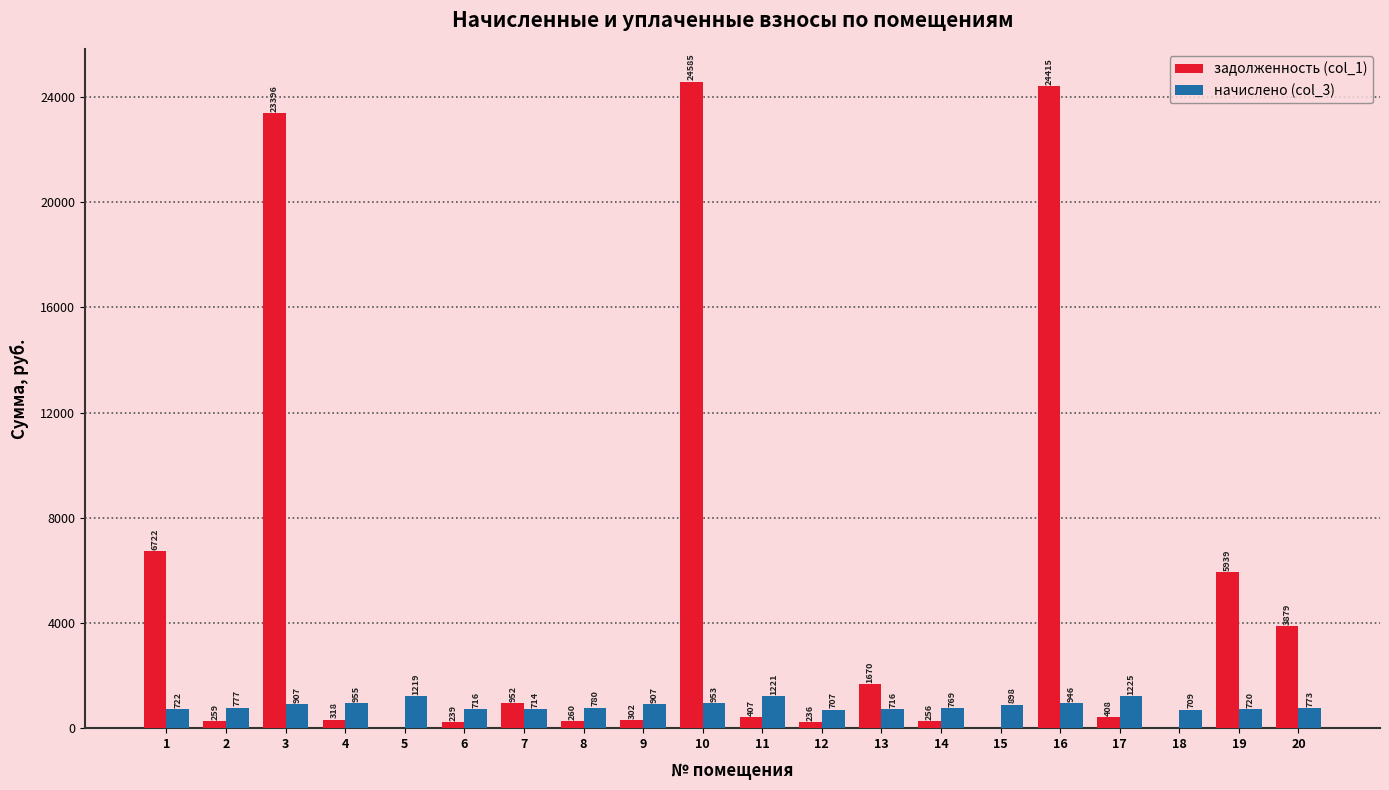

How many positive values does the задолженность (col_1) series have?

17